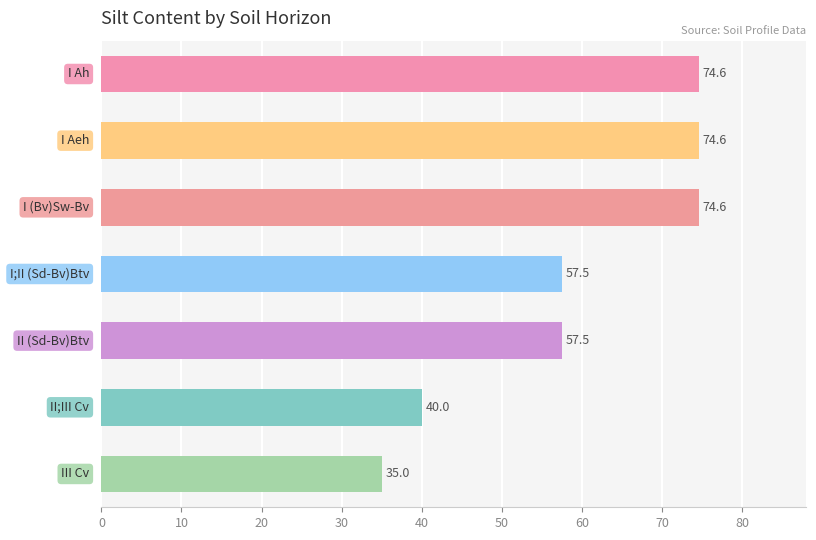

How many values exceed 57?

5